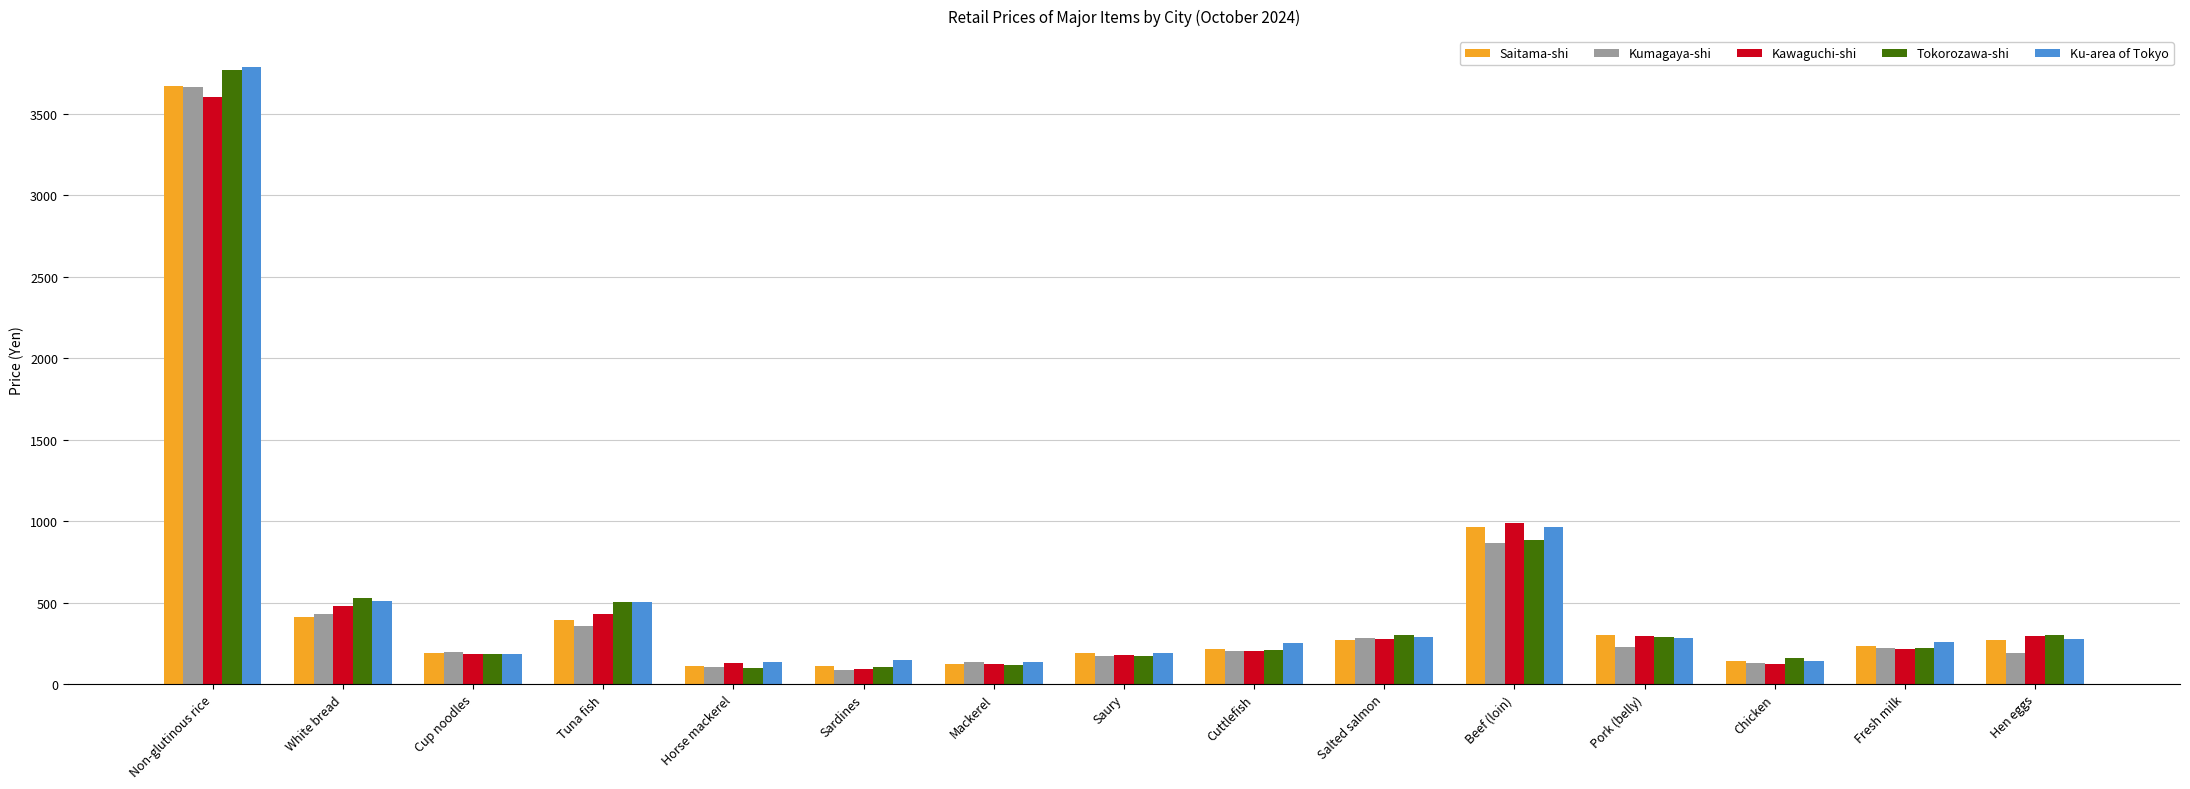

Which series changed the most between Non-glutinous rice and Sardines?

Tokorozawa-shi